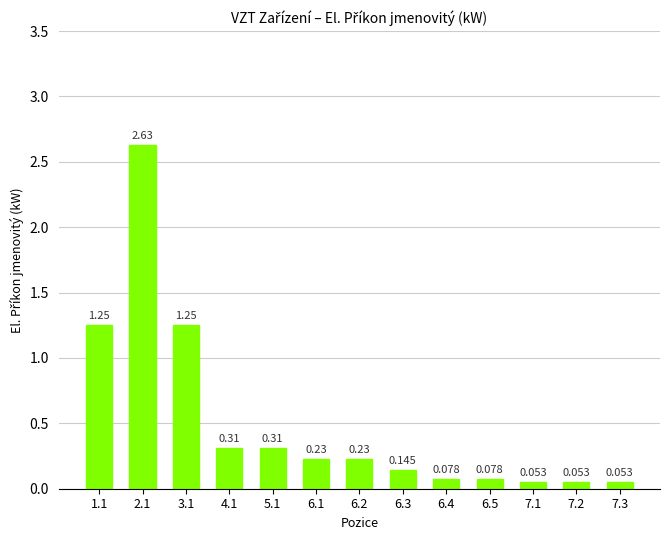

What is the difference between the maximum and minimum values?

2.6